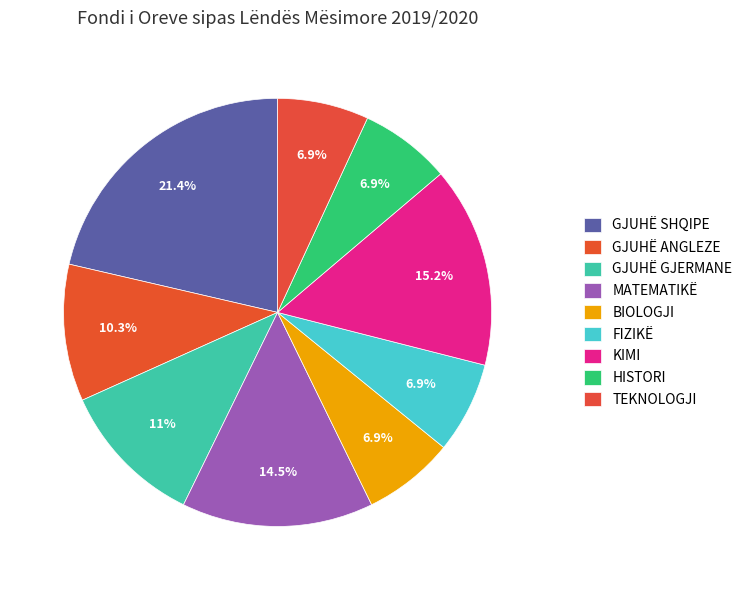

The HISTORI slice represents 7% of the pie. True or false?

True